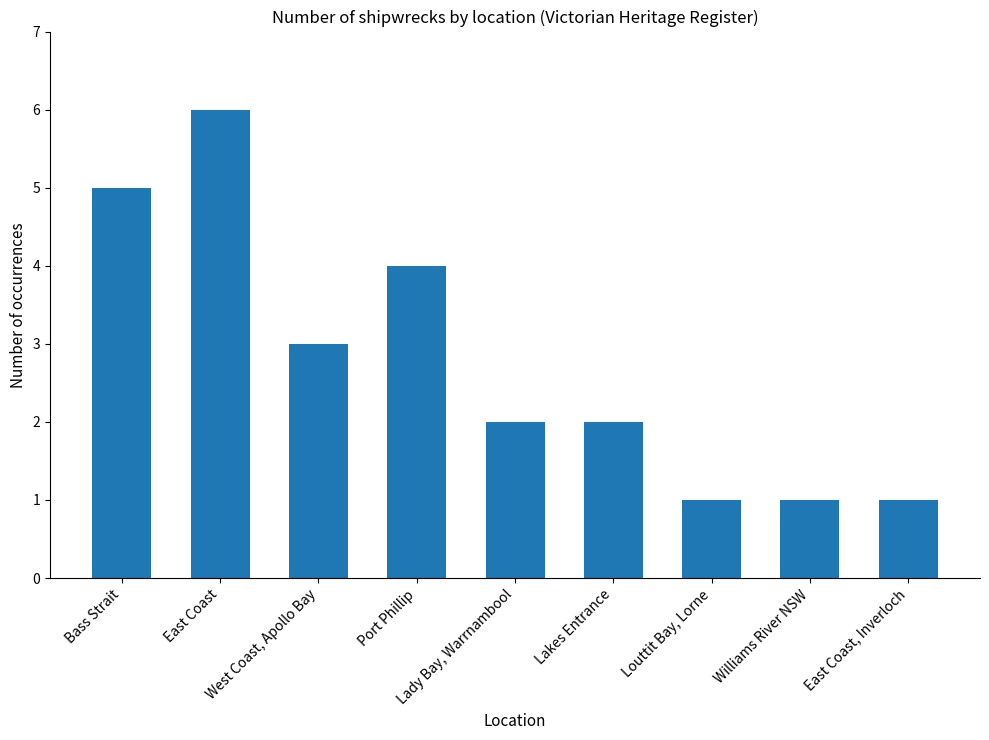

What is the average value?

3